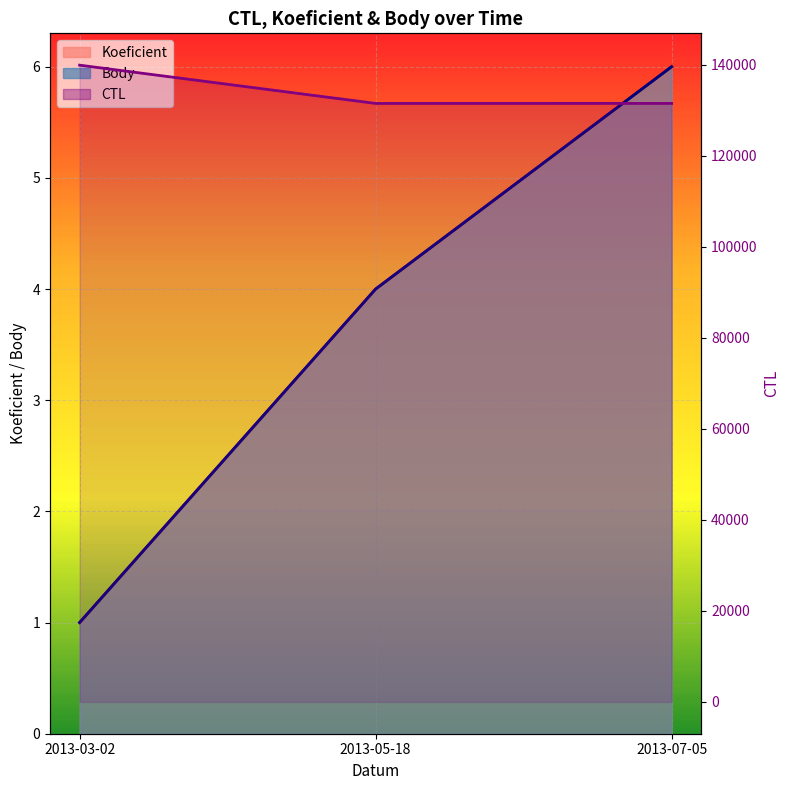

How many data points in CTL are above 131507?

1